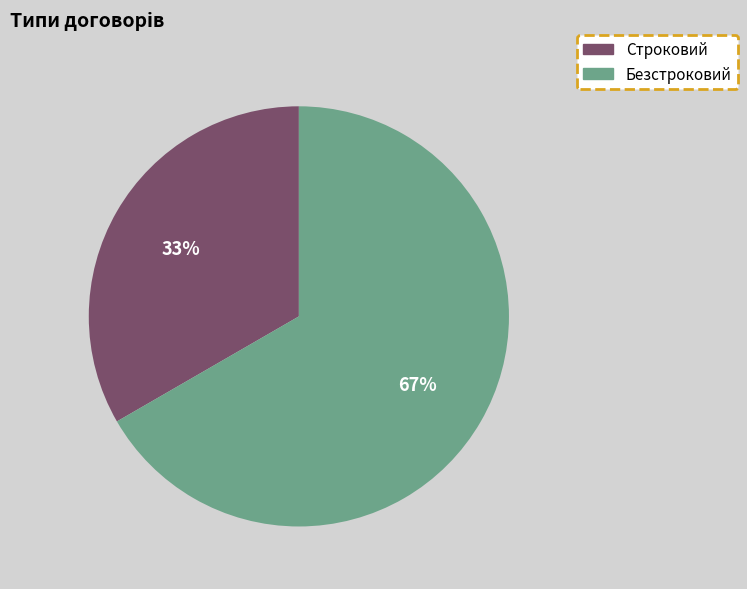

What percentage is the Строковий slice, to the nearest percent?

33%